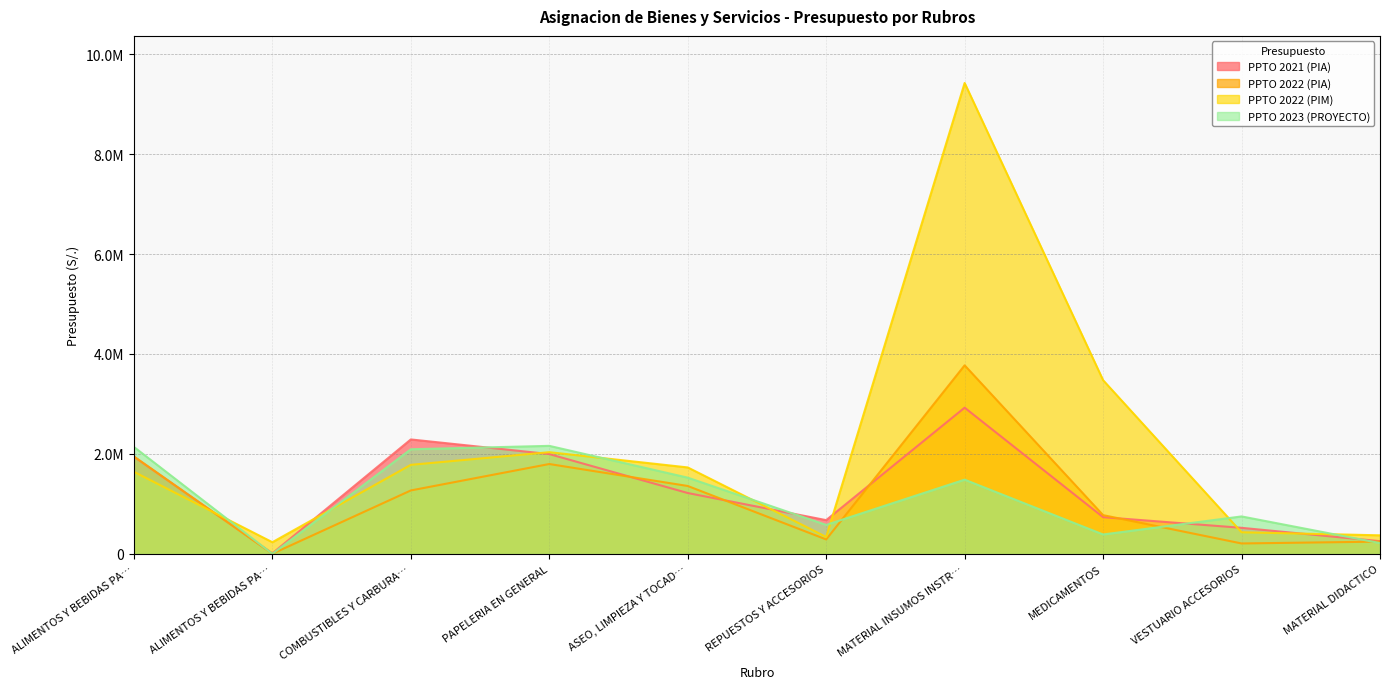

What is the average value of the PPTO 2021 (PIA) series?

1258705